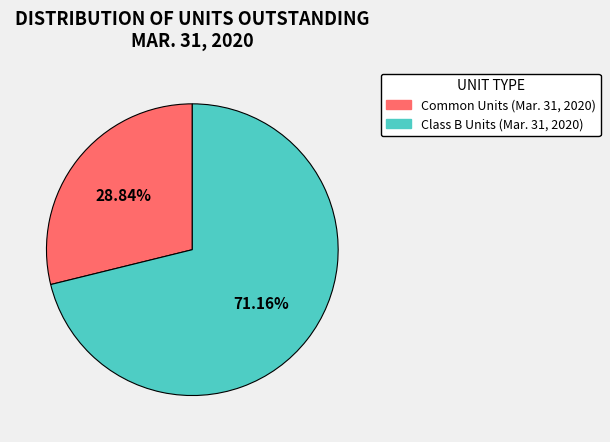

The Common Units (Mar. 31, 2020) slice represents 29% of the pie. True or false?

True